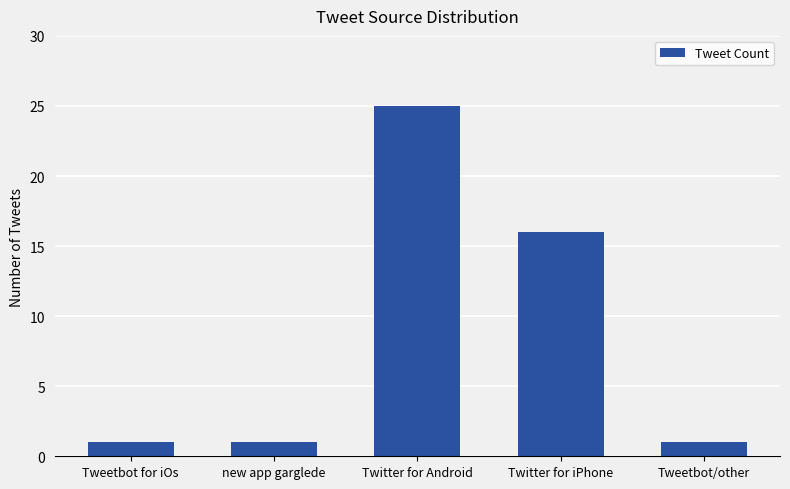

What is the sum of all values?

44